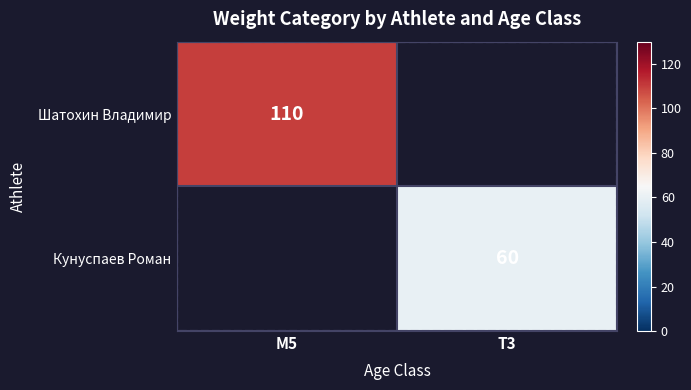

What is the greatest value displayed?

110.0